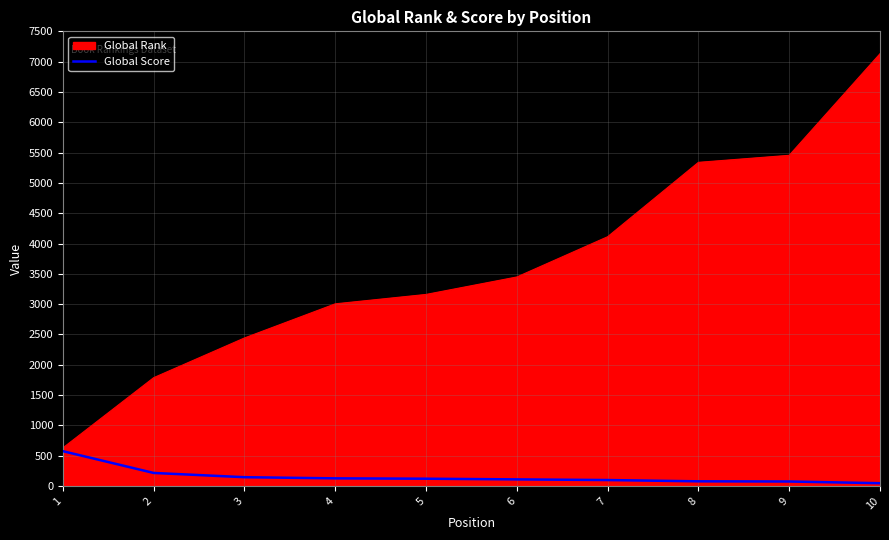

Rank the series at 10 from lowest to highest value.

Global Score, Global Rank